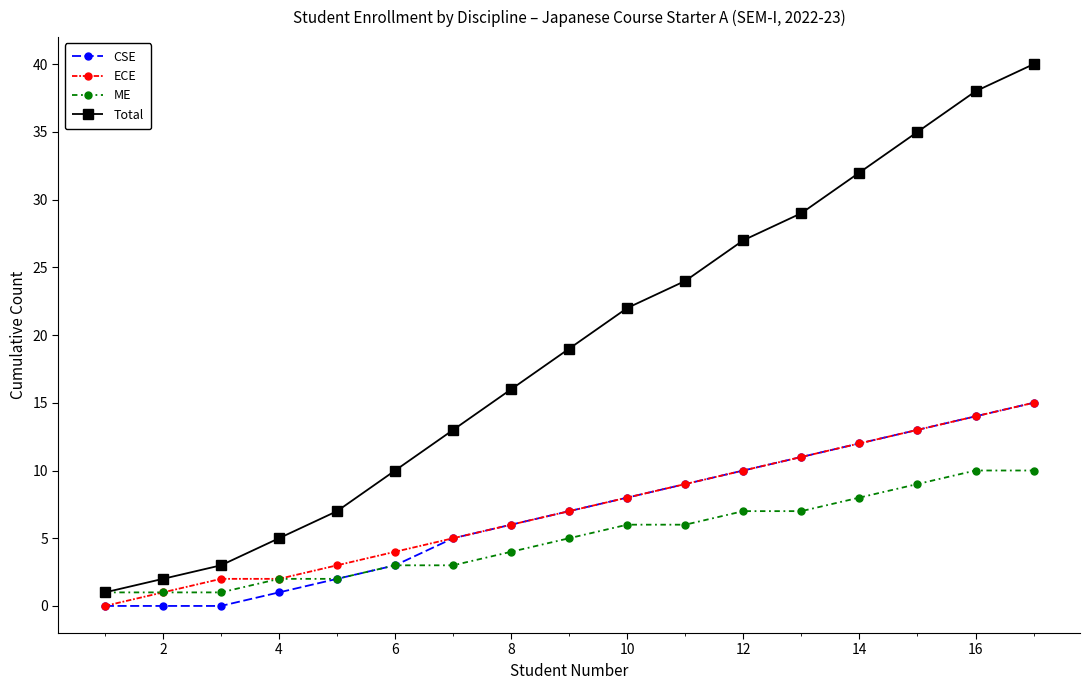

True or false: Total and CSE cross at least once.

False